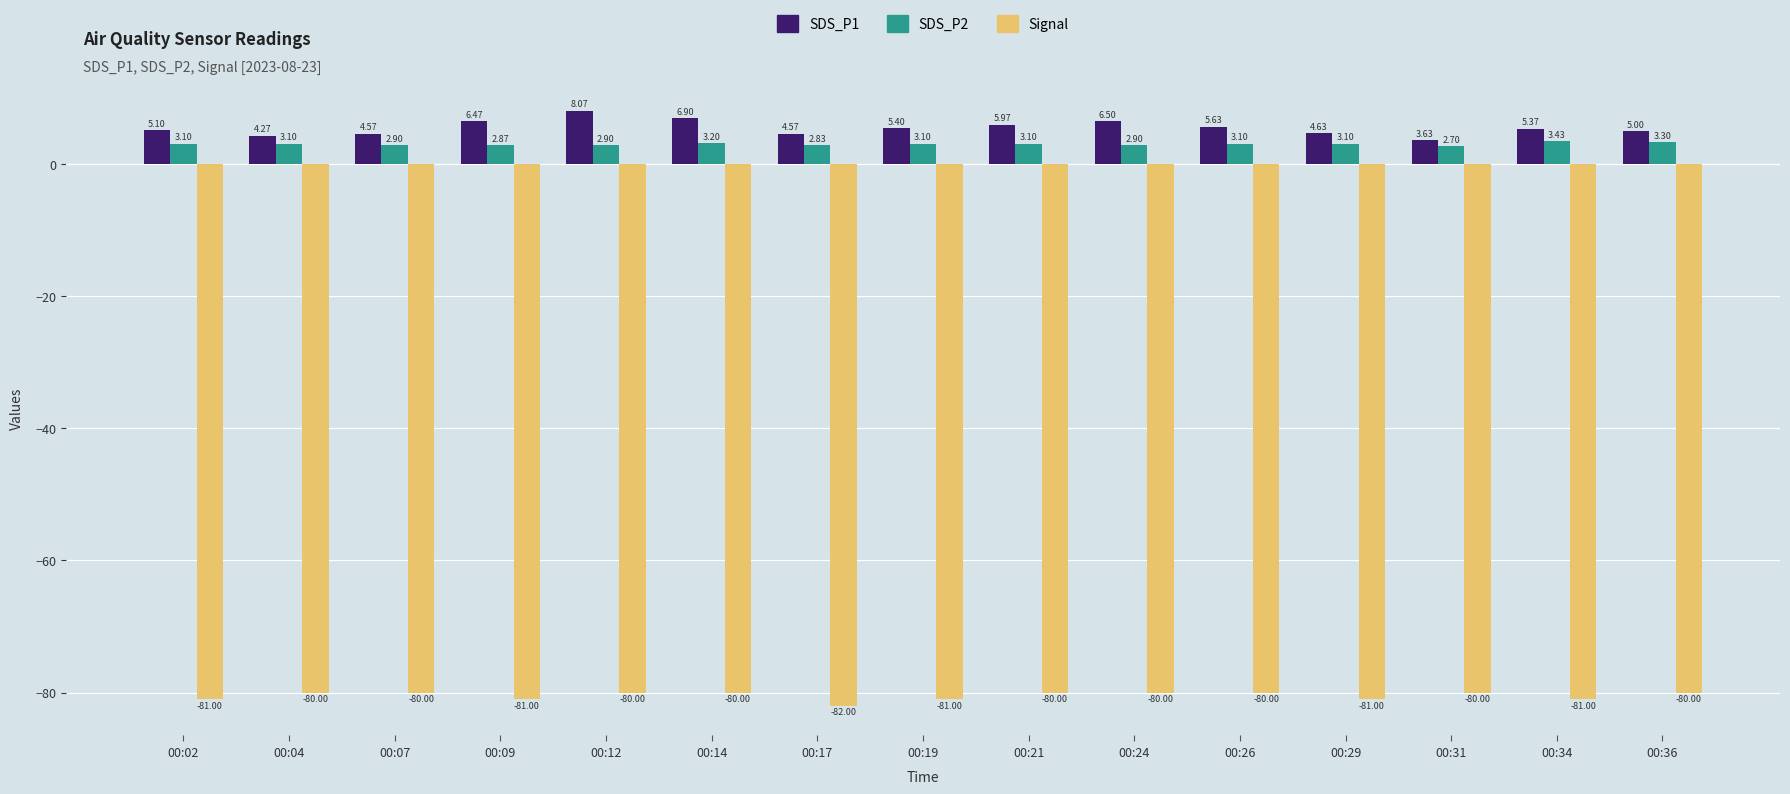

Which series changed the most between 00:07 and 00:09?

SDS_P1